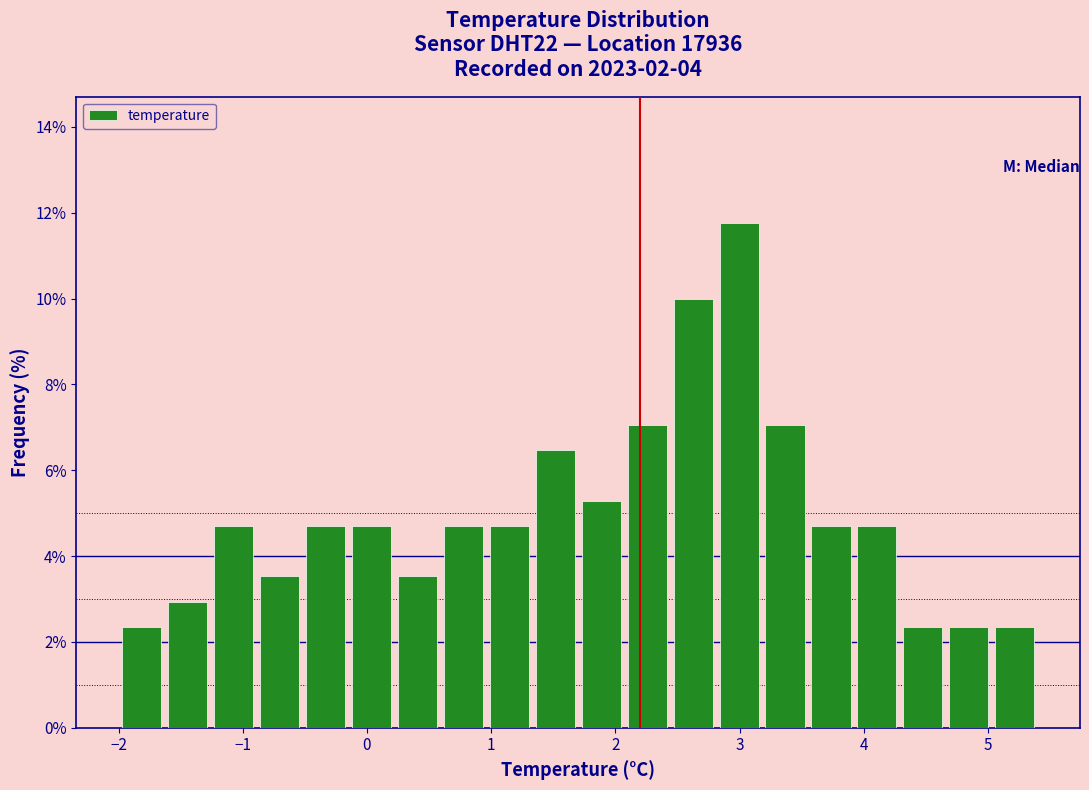

Around what value on the x-axis is the tallest bar? Give the approximate position of its centre, as read against the axis.

3.0